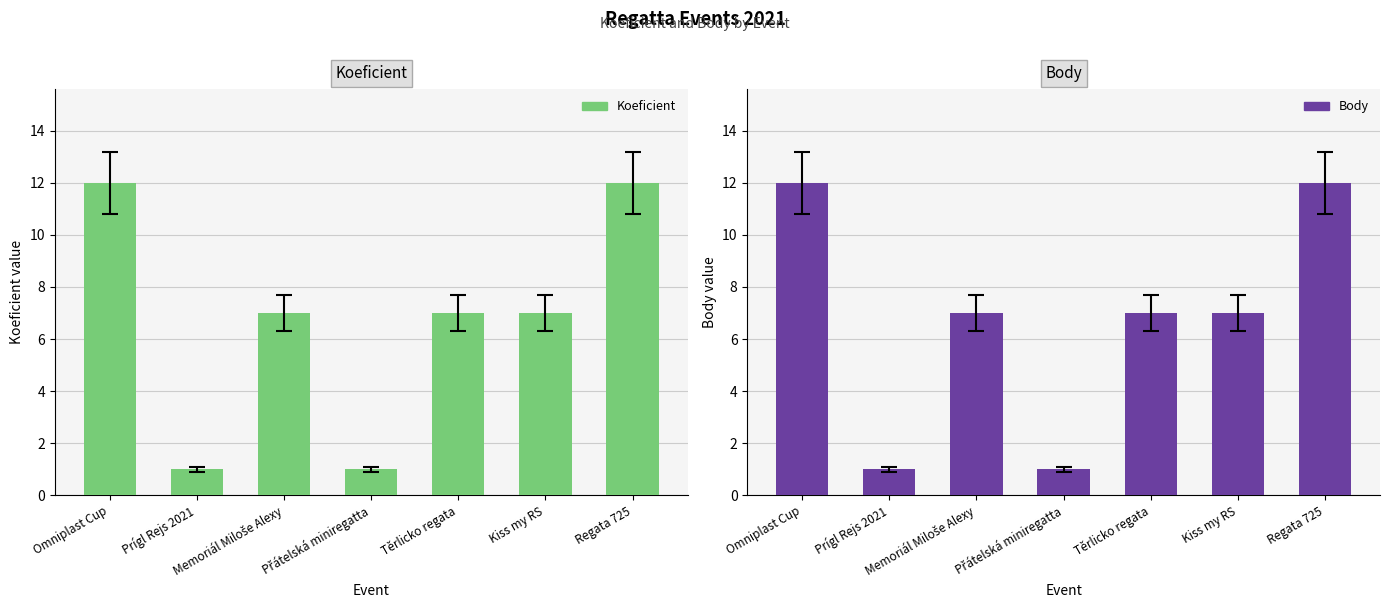

Which series has the largest range (max minus min)?

Koeficient